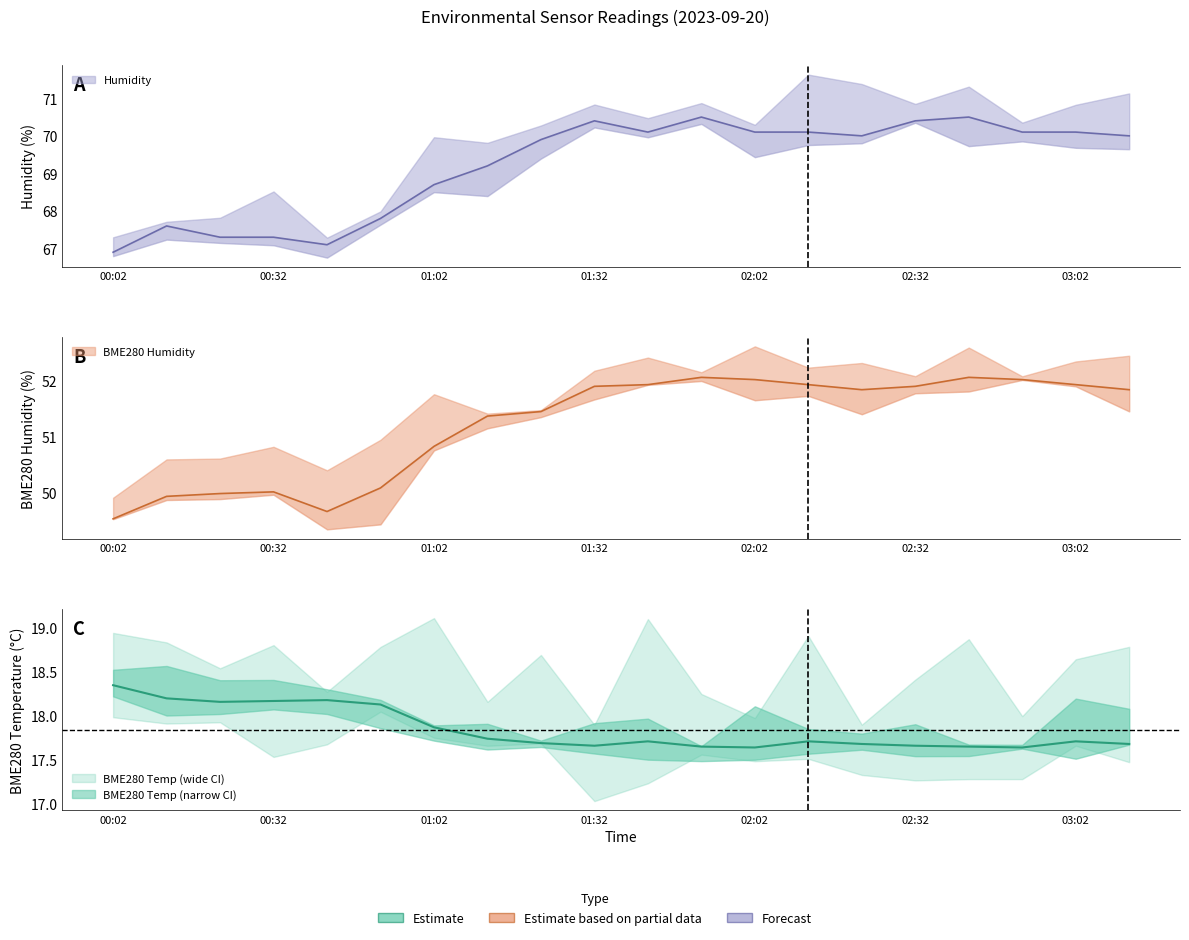

How many lines are shown in the chart?

3